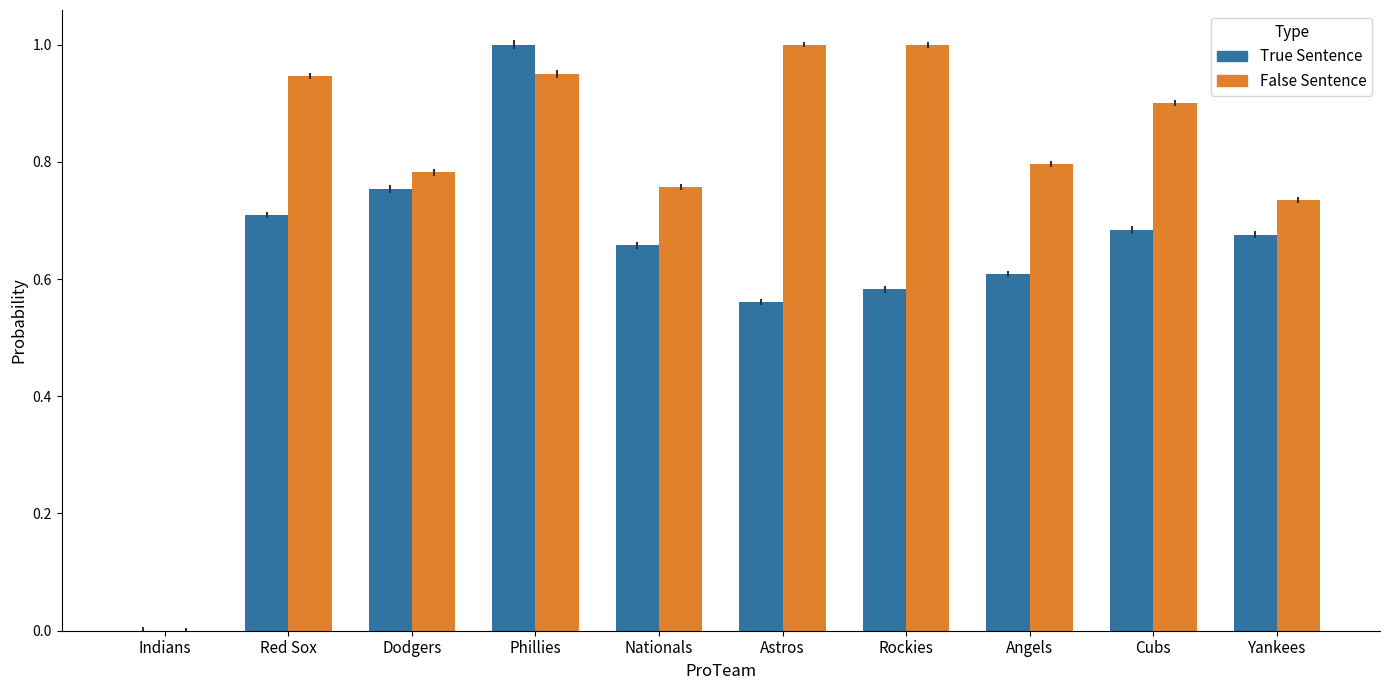

What is the greatest value displayed?

1.0